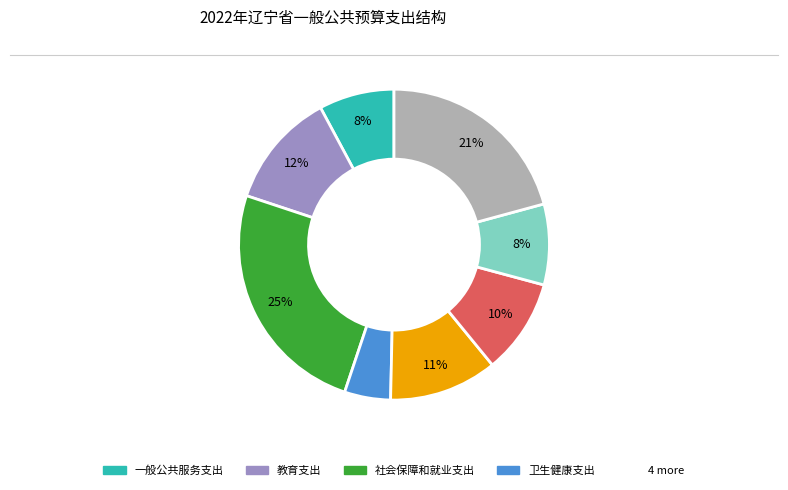

To the nearest percent, what is the difference between the largest and smallest slice percentages?

20%